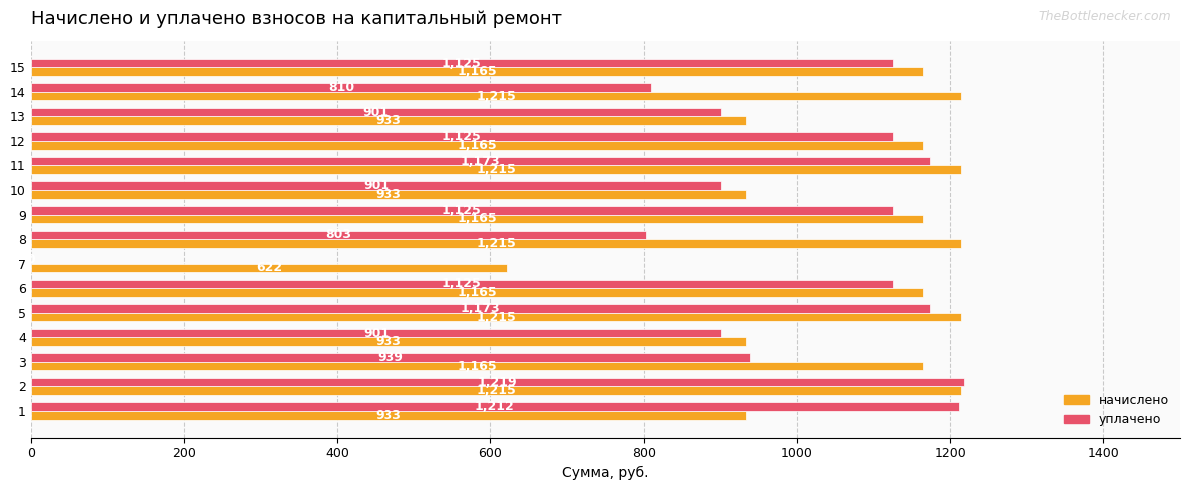

What is the maximum value for уплачено?

1218.5